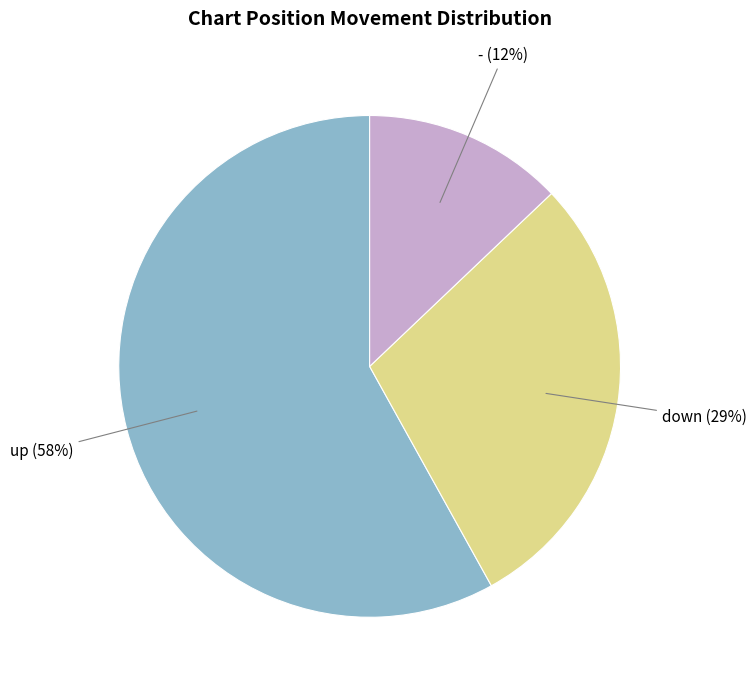

Is up the majority of the pie?

Yes